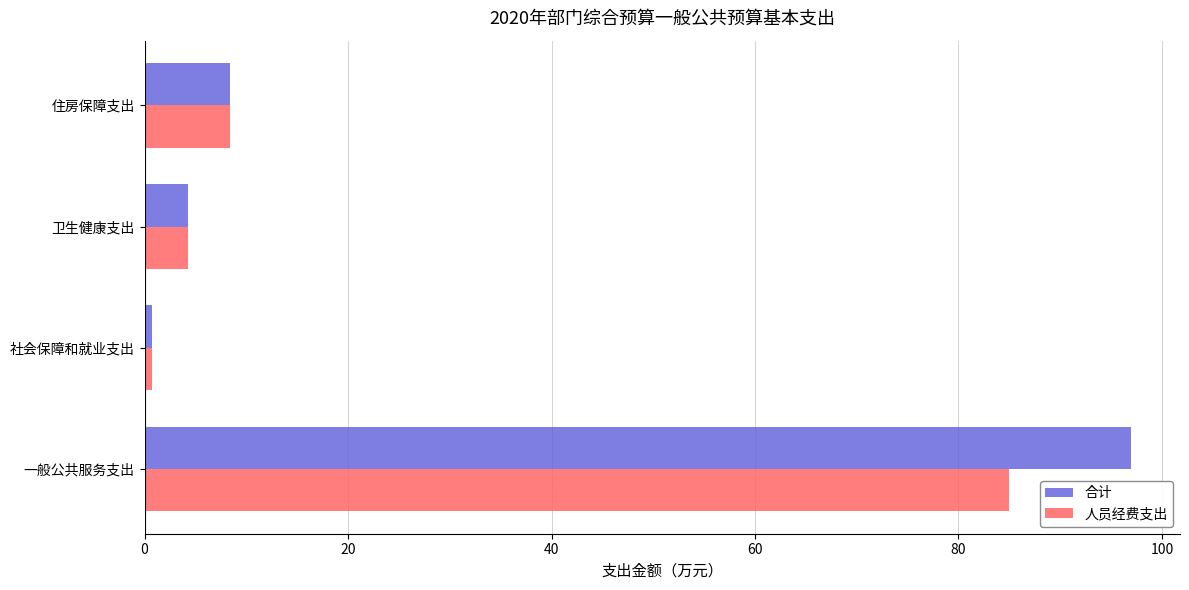

Which series has the largest range (max minus min)?

合计